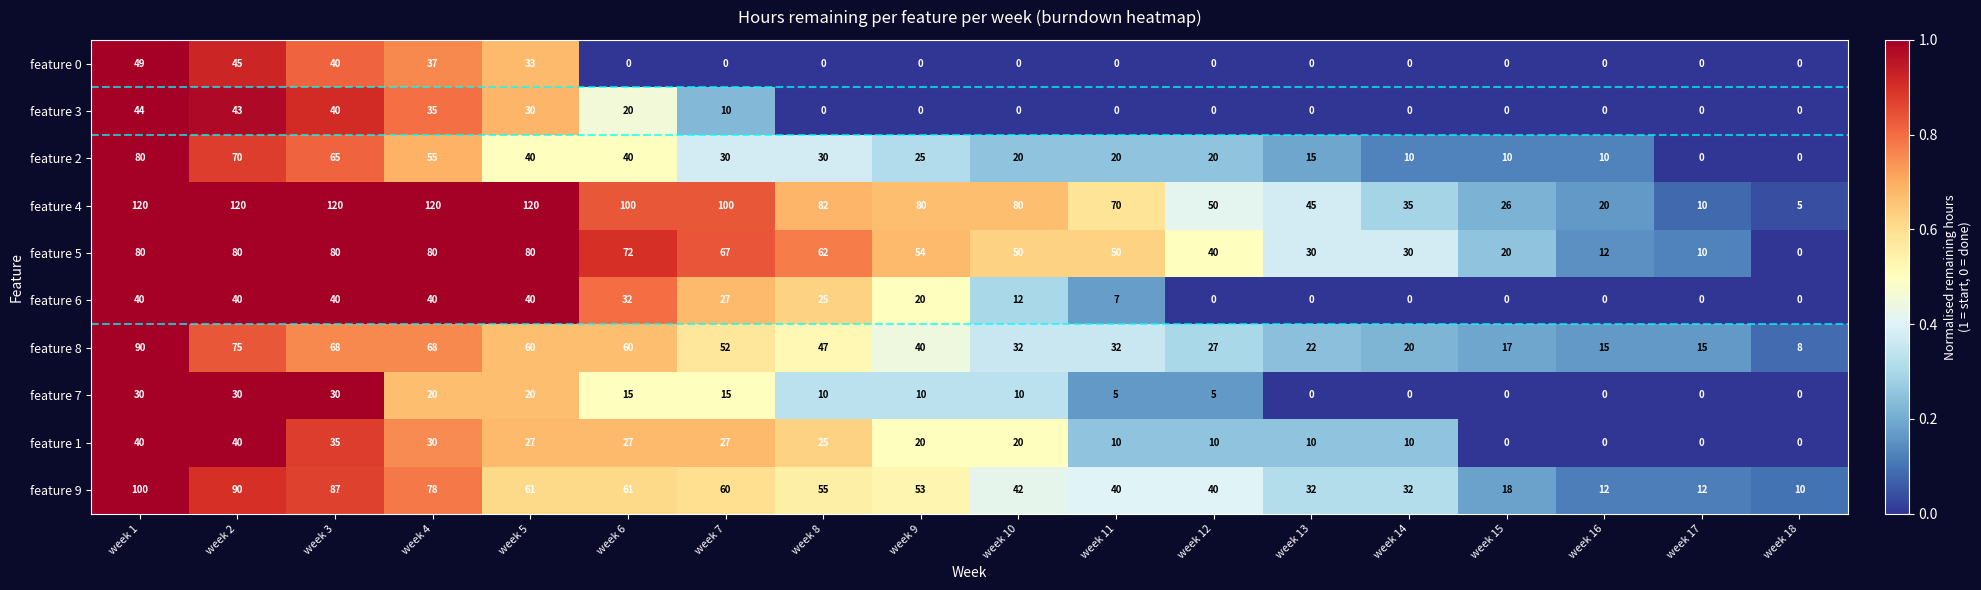

What is the difference between the maximum and minimum values in the feature 3 series?

44